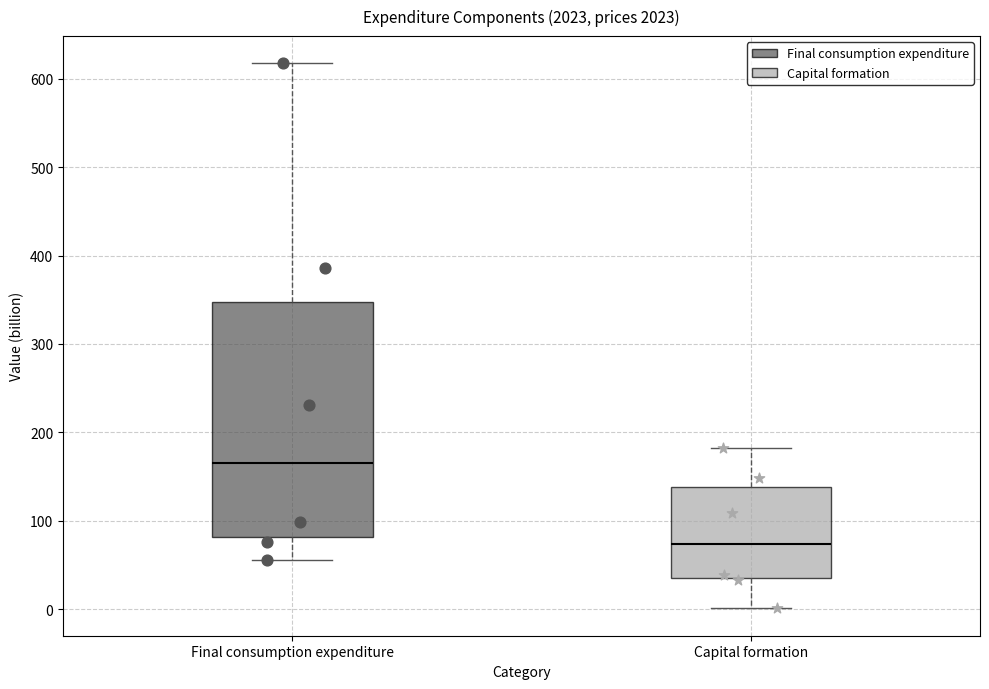

Which box is the tallest, from its lower edge to its upper edge?

Final consumption expenditure